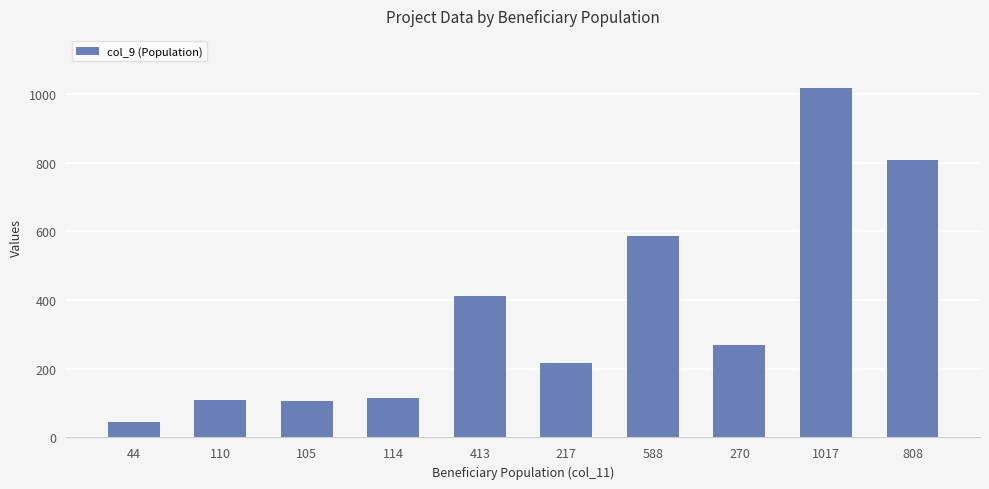

Does the chart contain any negative values?

No